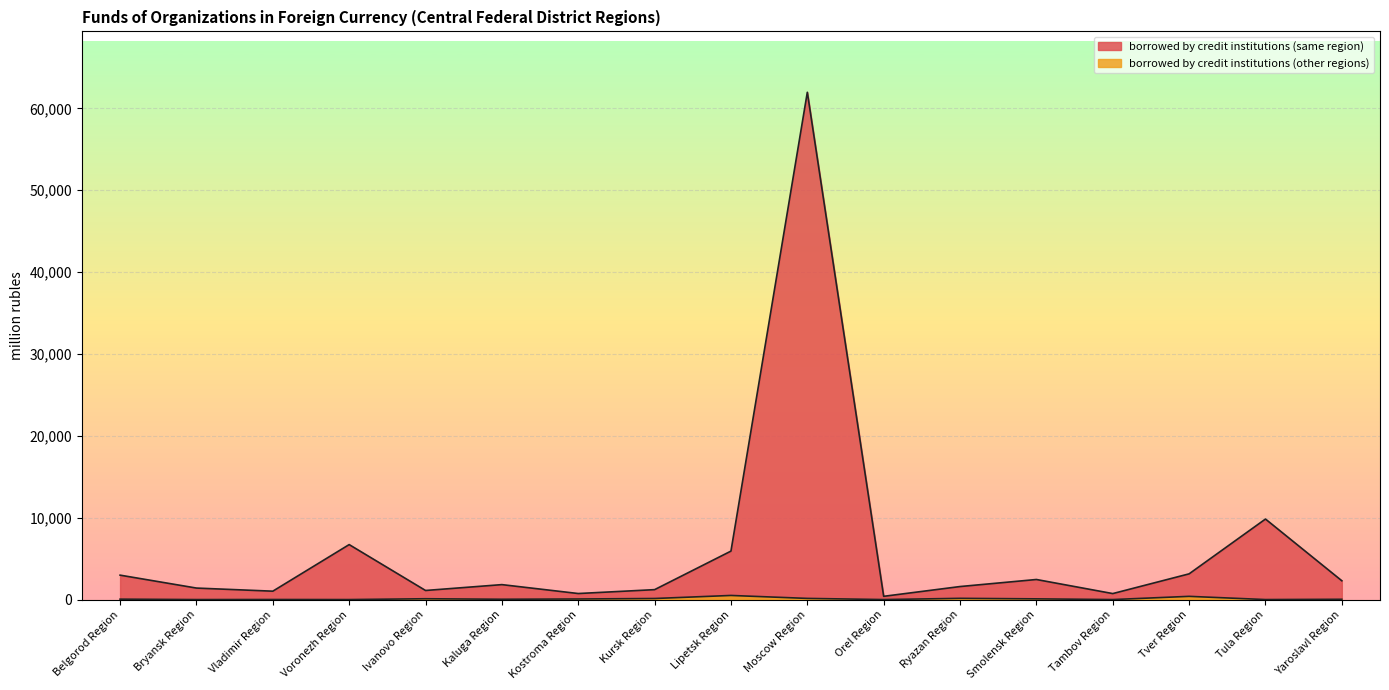

How many interior local peaks does the borrowed by credit institutions (same region) series have?

5